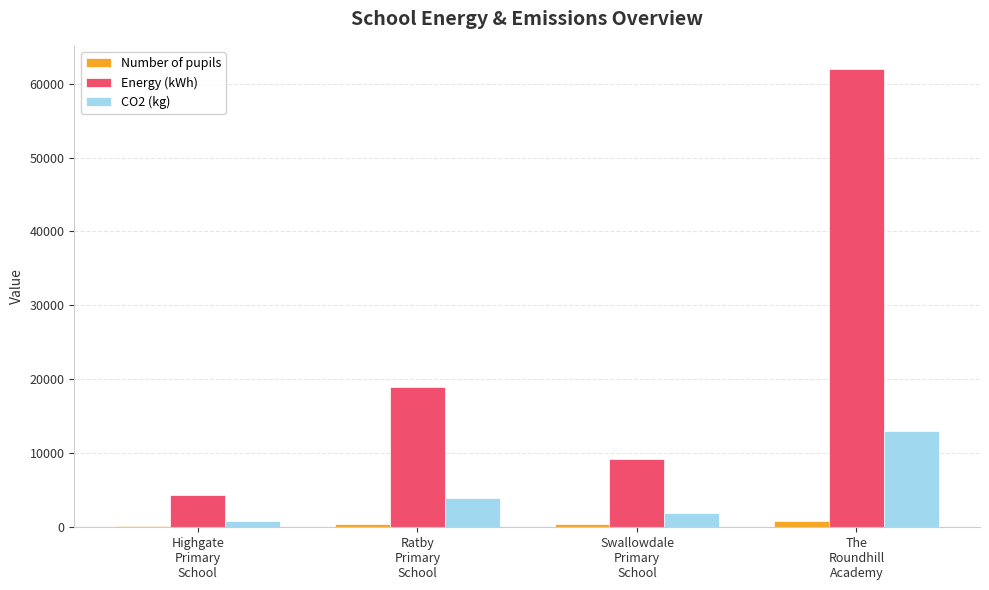

How many bars are there in total?

12